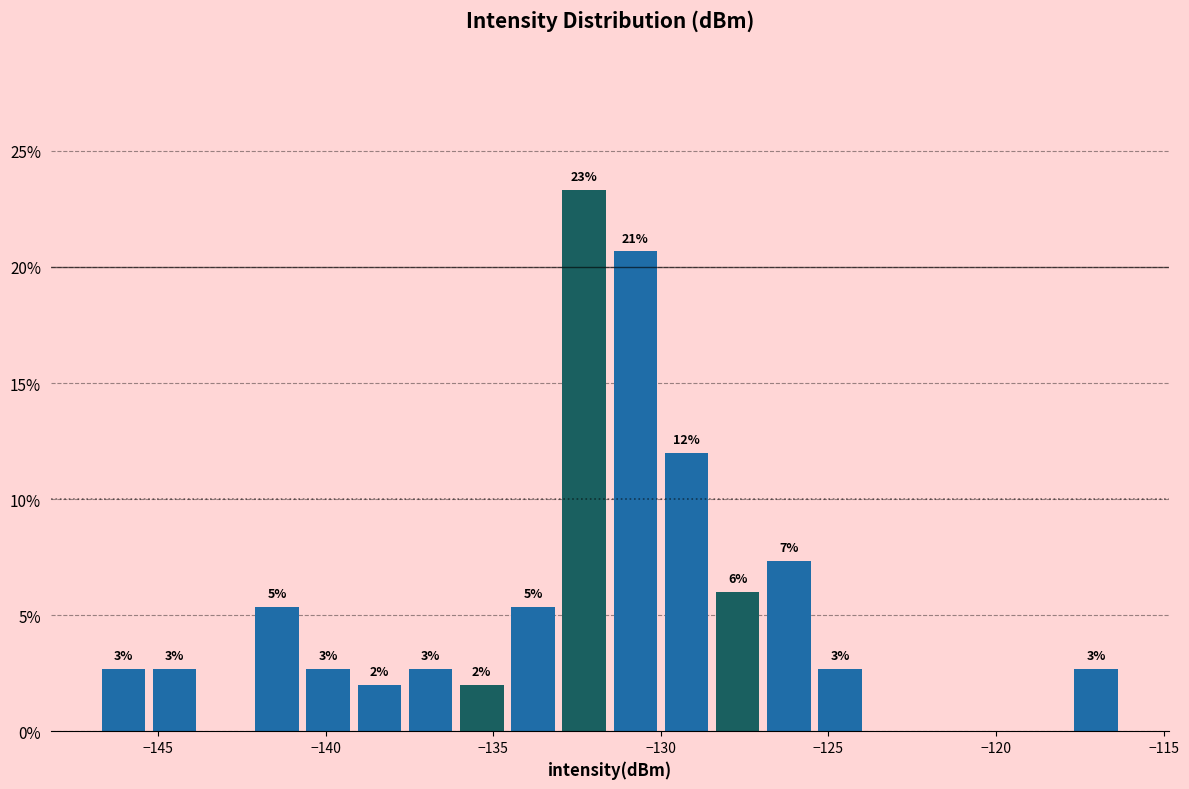

Around what value on the x-axis is the tallest bar? Give the approximate position of its centre, as read against the axis.

-132.5